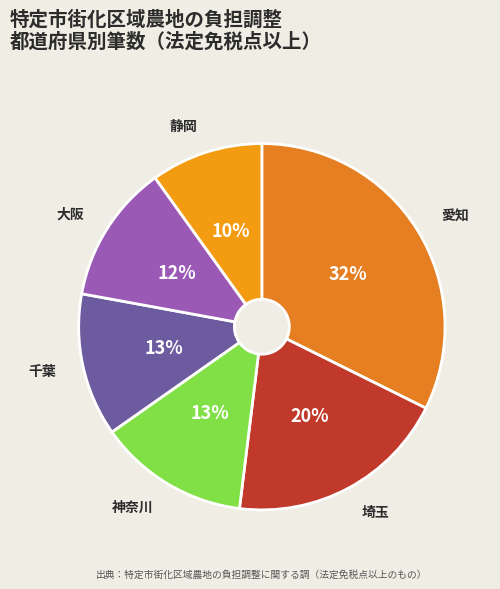

Does 大阪 account for over 50% of the chart?

No